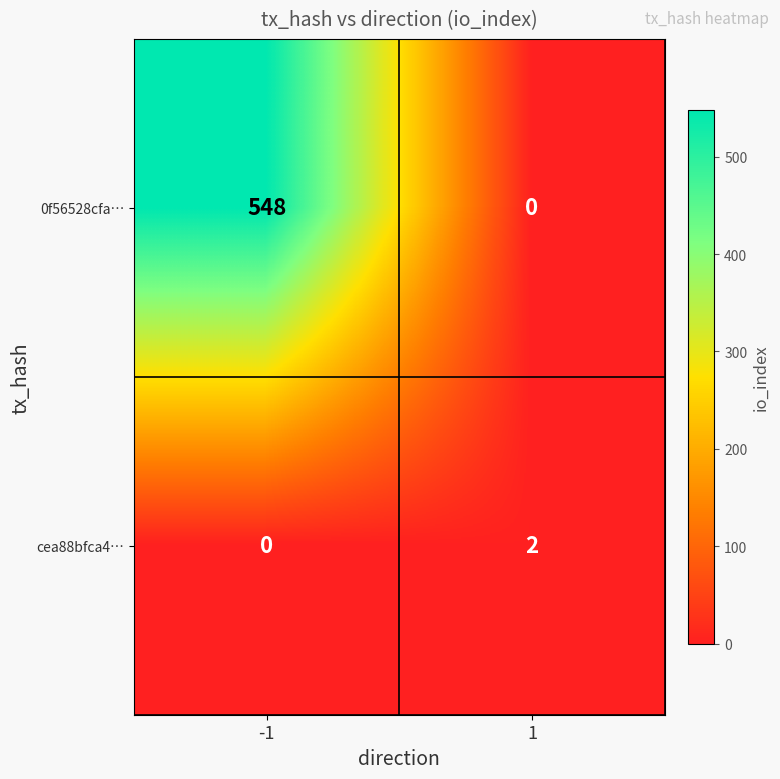

The cea88bfca4… series shows 2 at 1. True or false?

True